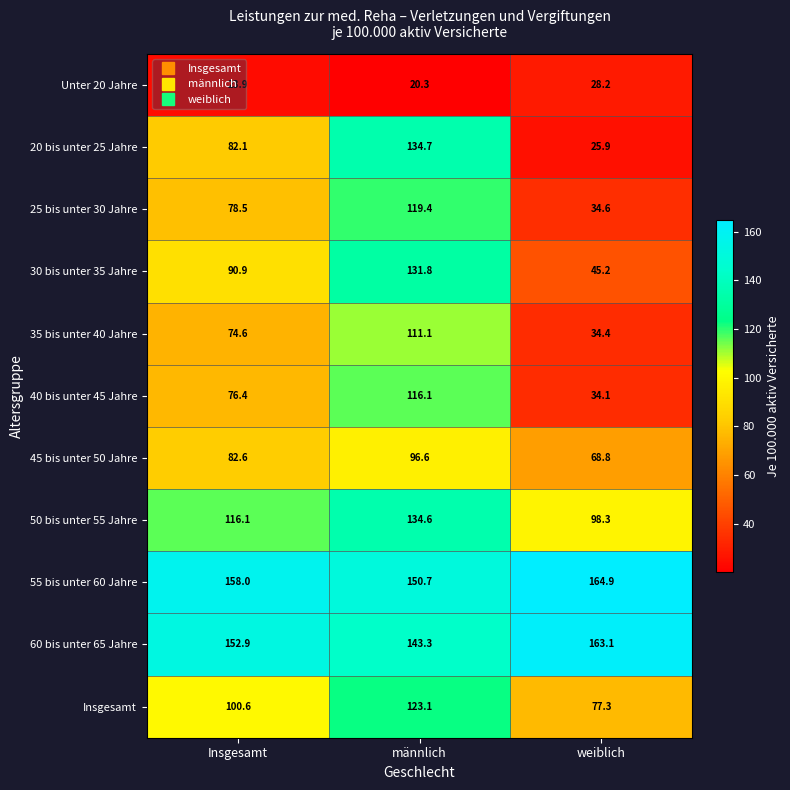

How many values in the 55 bis unter 60 Jahre series are below 158?

1